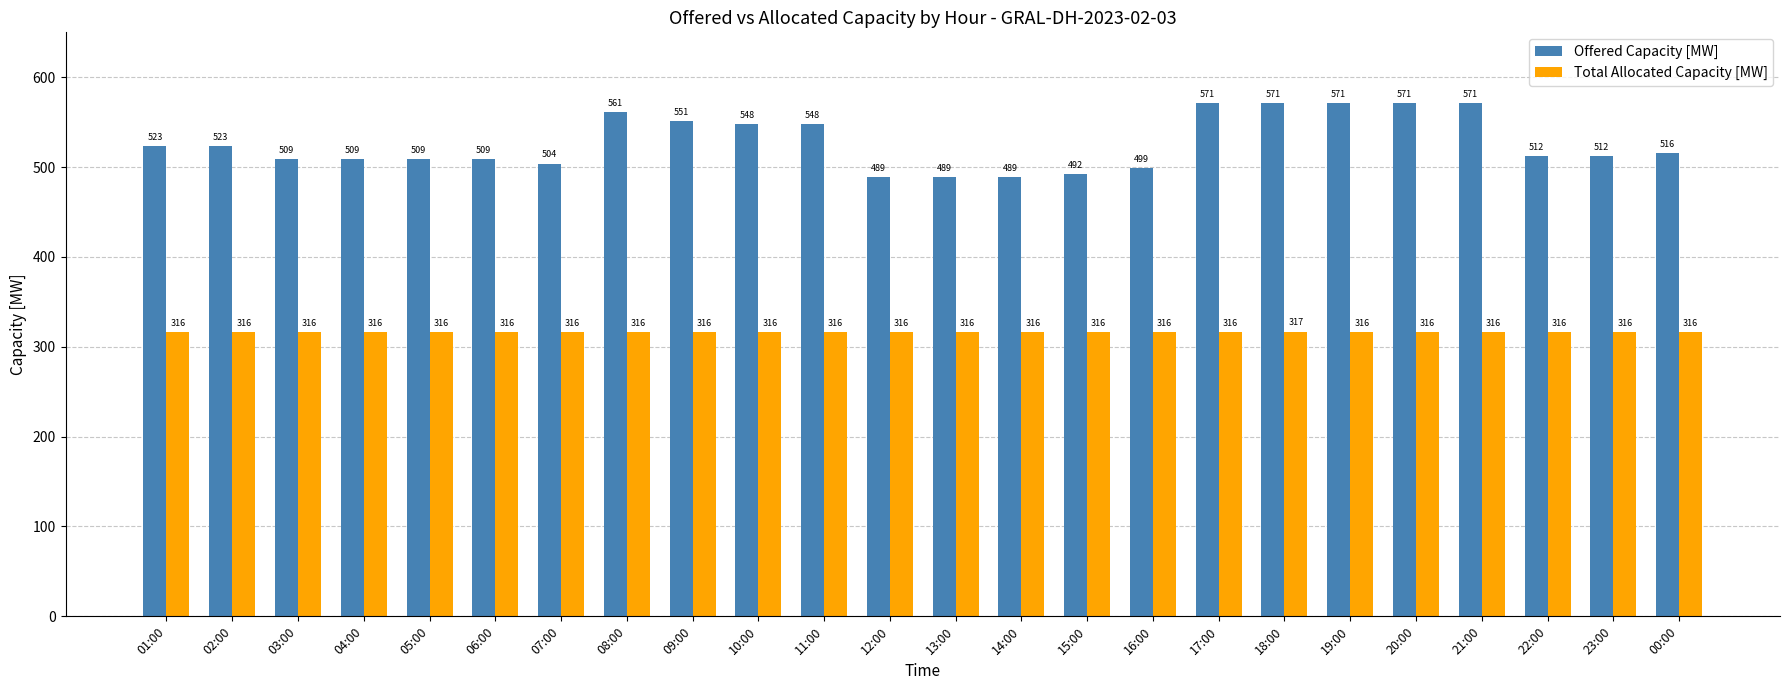

How many bars are there in each group?

2